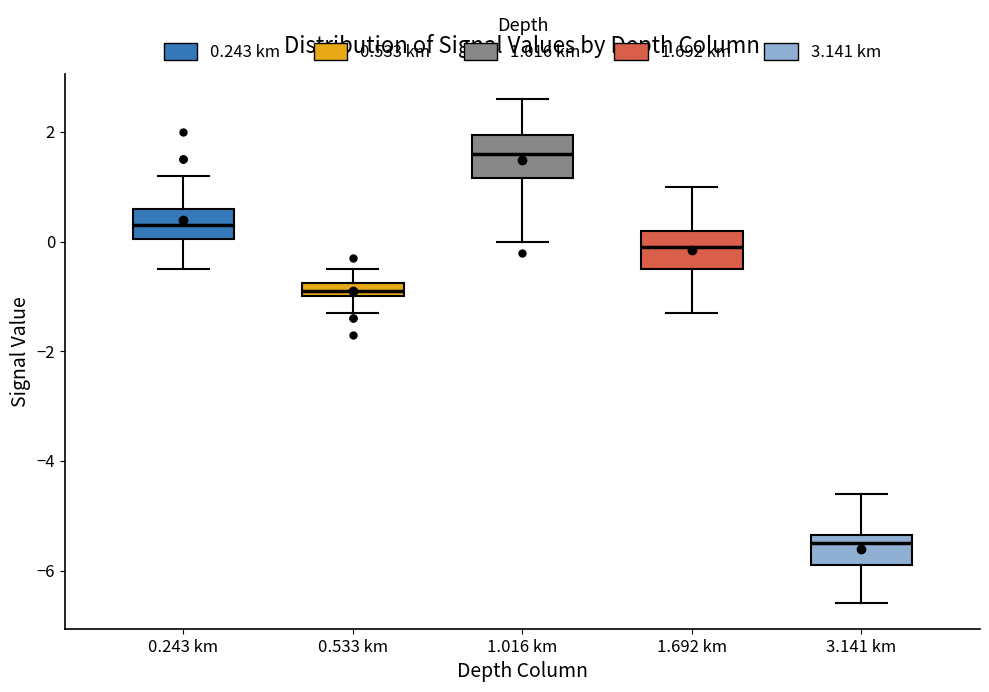

Where is the upper edge of the box for 1.692 km on the y-axis? The values are not printed on the chart, so give them approximately, as read against the axis.

0.2